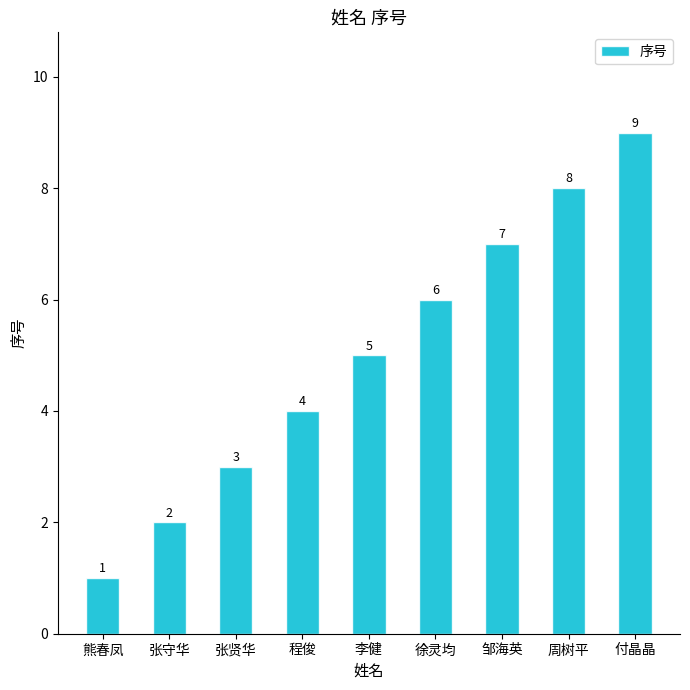

Which label corresponds to the largest value in the chart?

付晶晶